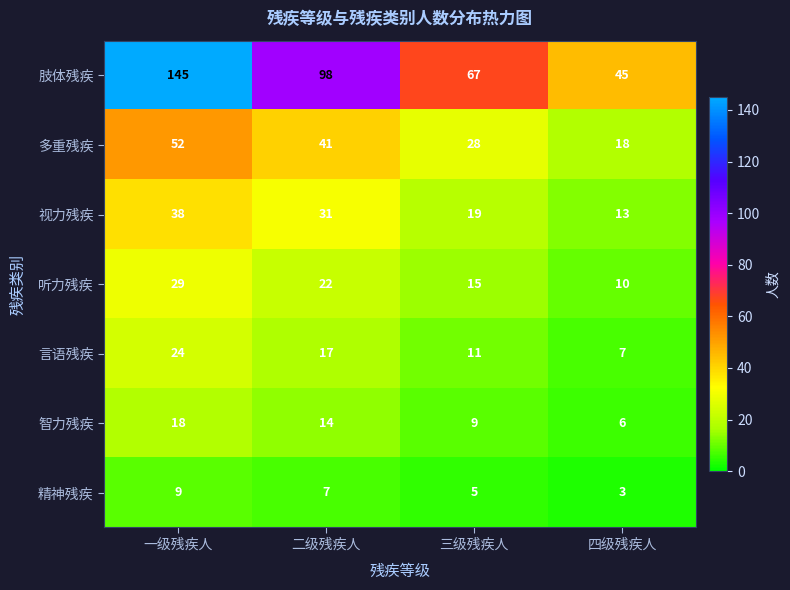

The 言语残疾 series shows 17 at 二级残疾人. True or false?

True